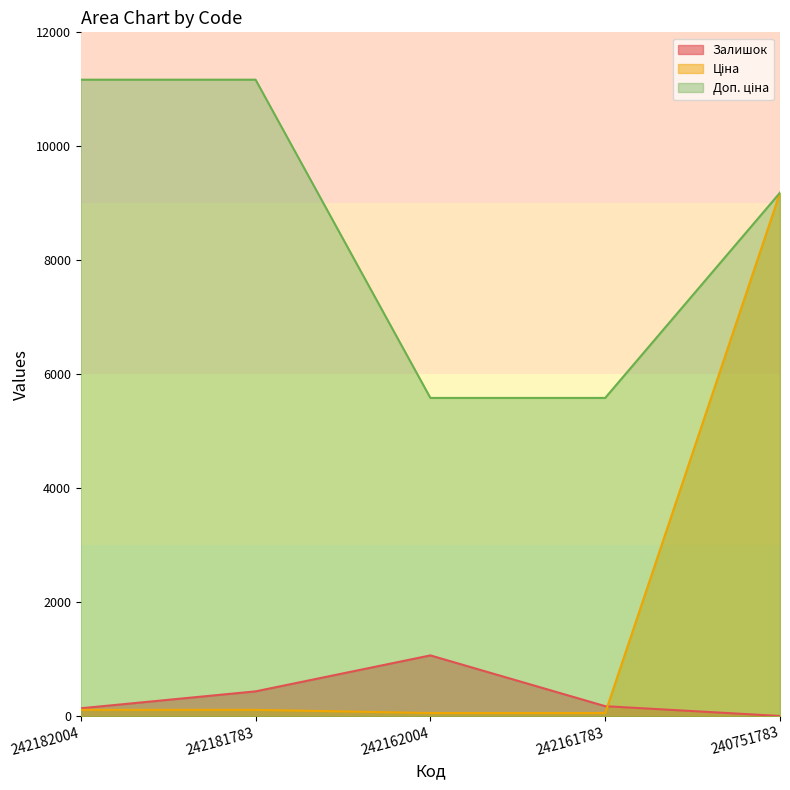

True or false: Залишок and Ціна cross at least once.

True